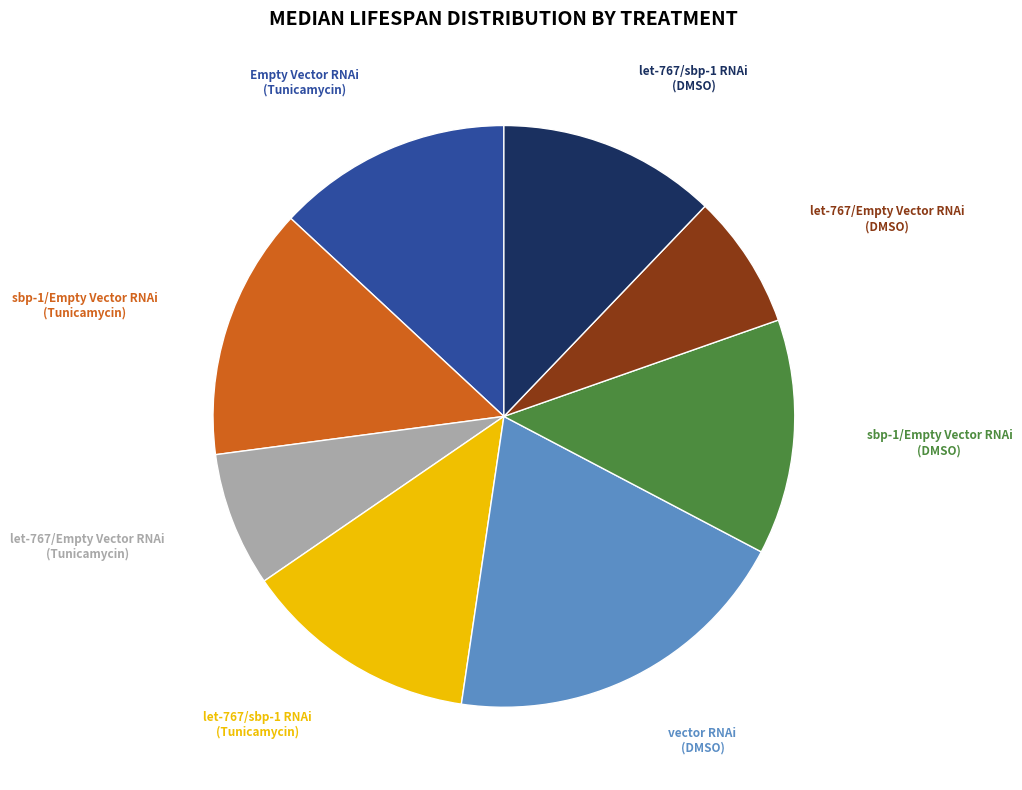

Is there a majority slice in this chart?

No